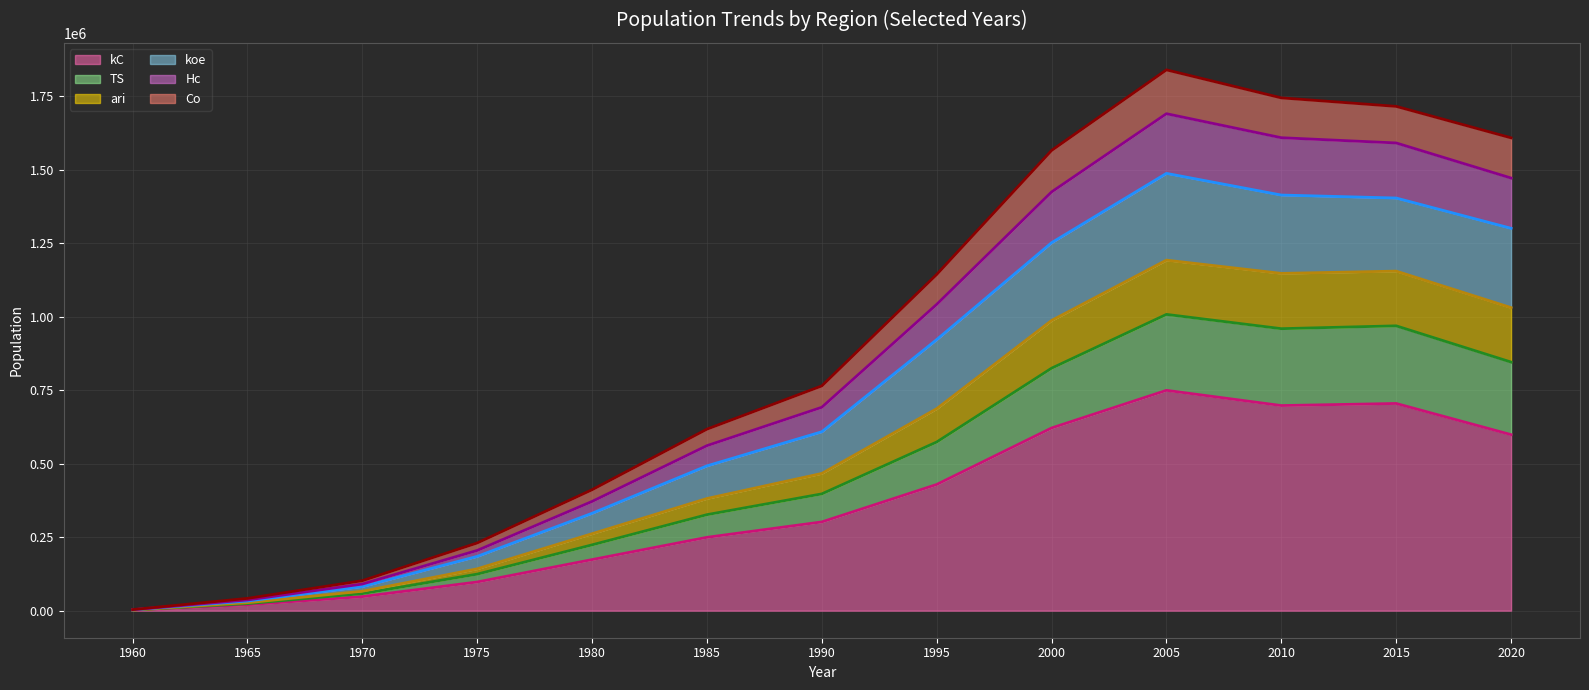

The value of kC at 2010 is 1200168. True or false?

False